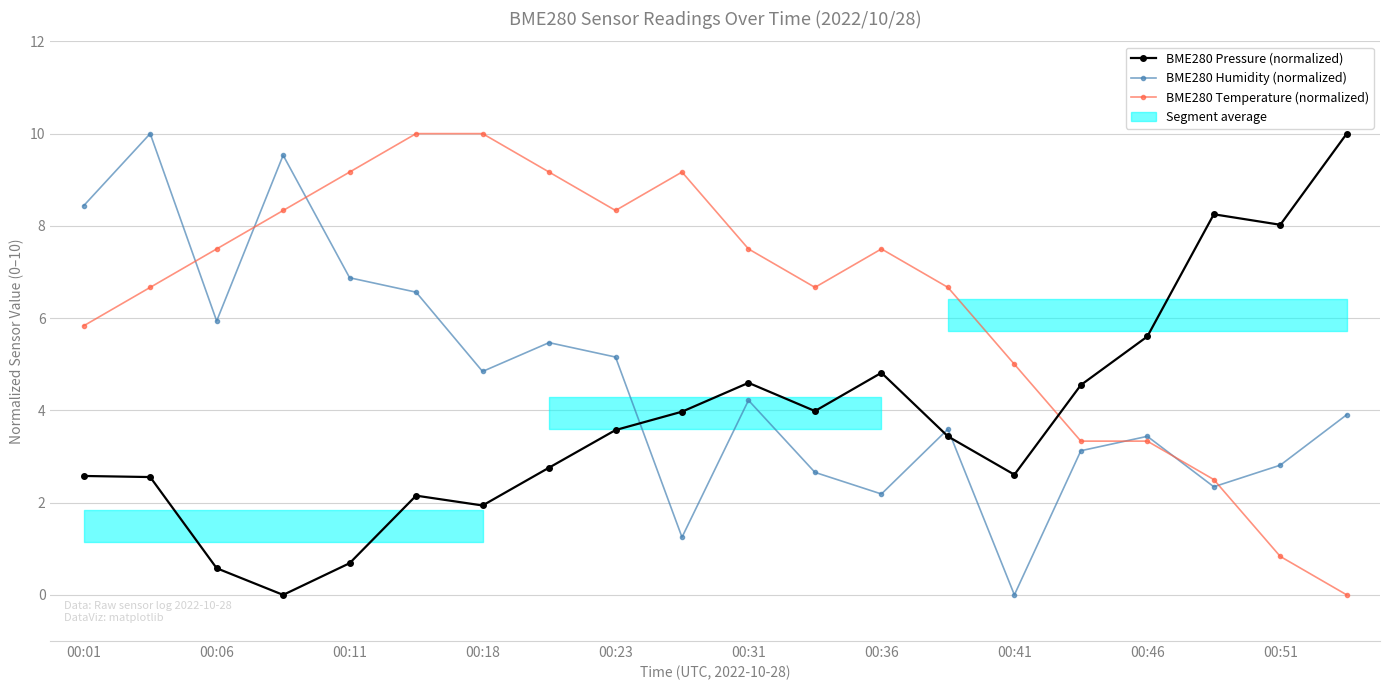

How many positive values does the BME280 Humidity (normalized) series have?

19